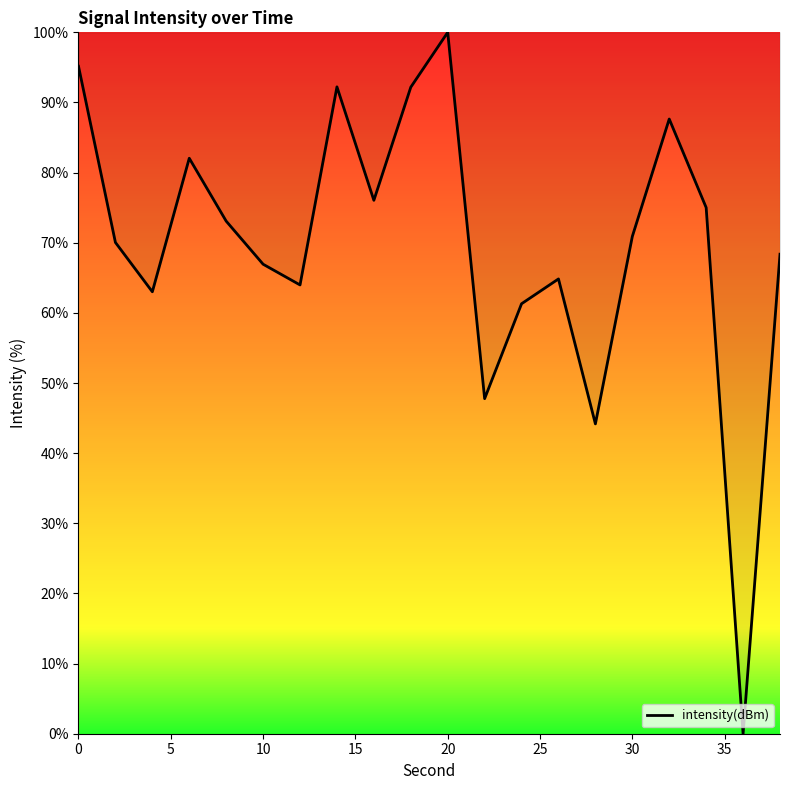

What is the difference between the maximum and minimum values?

100.0